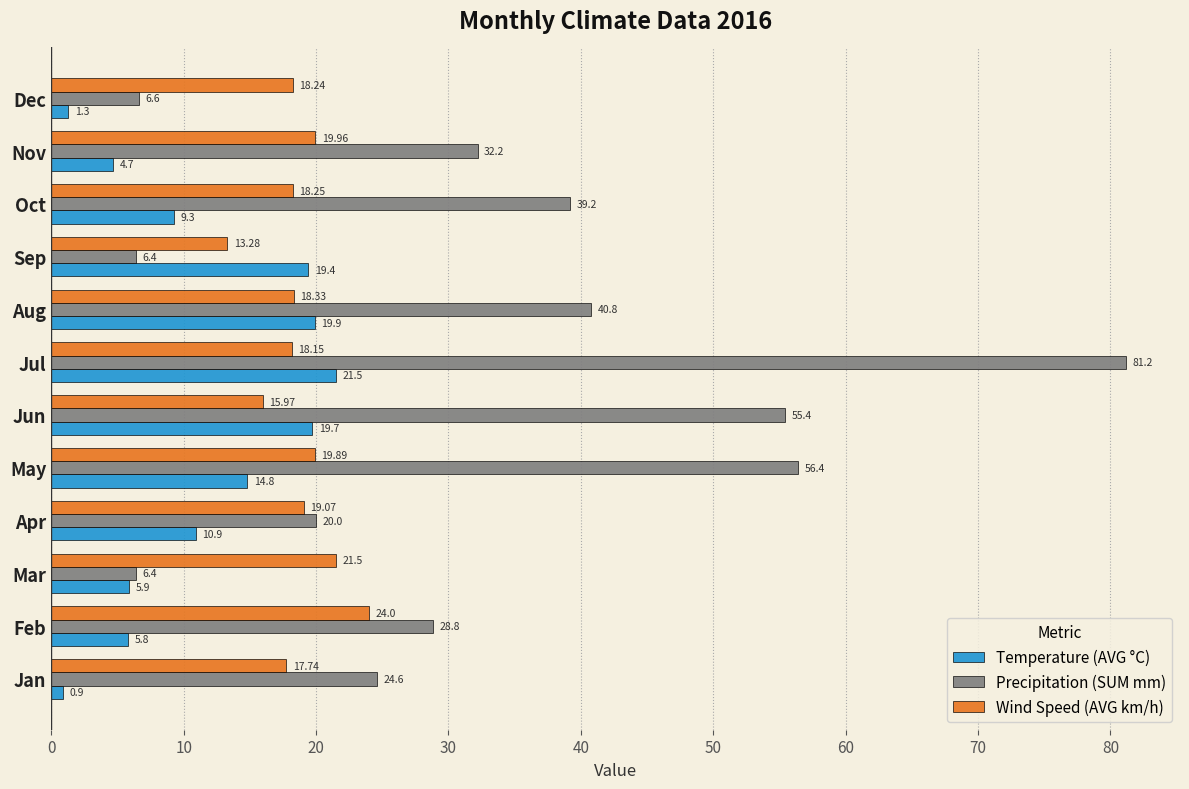

Rank the series at Jan from lowest to highest value.

Temperature (AVG °C), Wind Speed (AVG km/h), Precipitation (SUM mm)